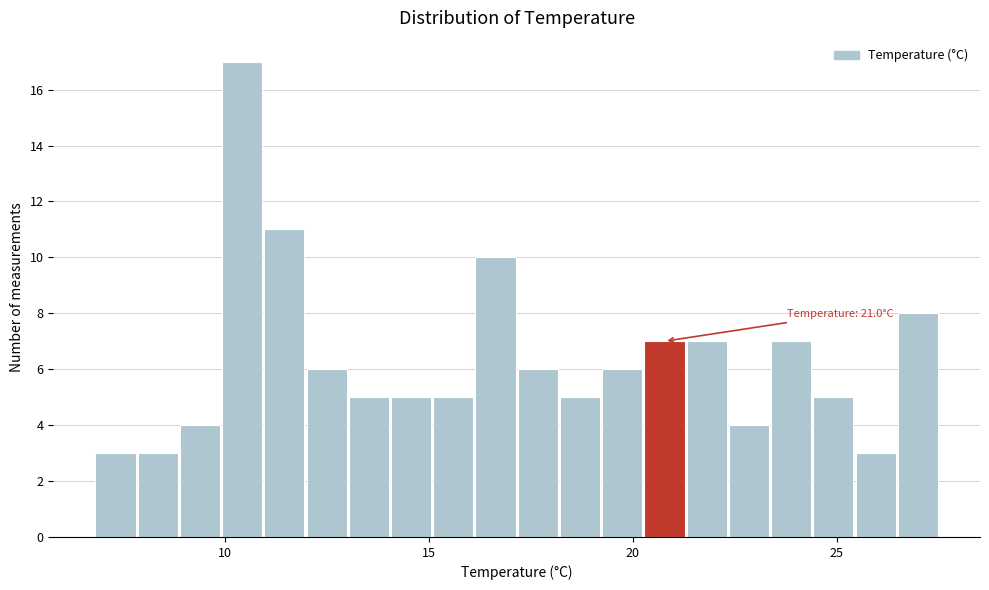

Read against the x-axis, roughly where is the centre of the tallest bar?

10.5